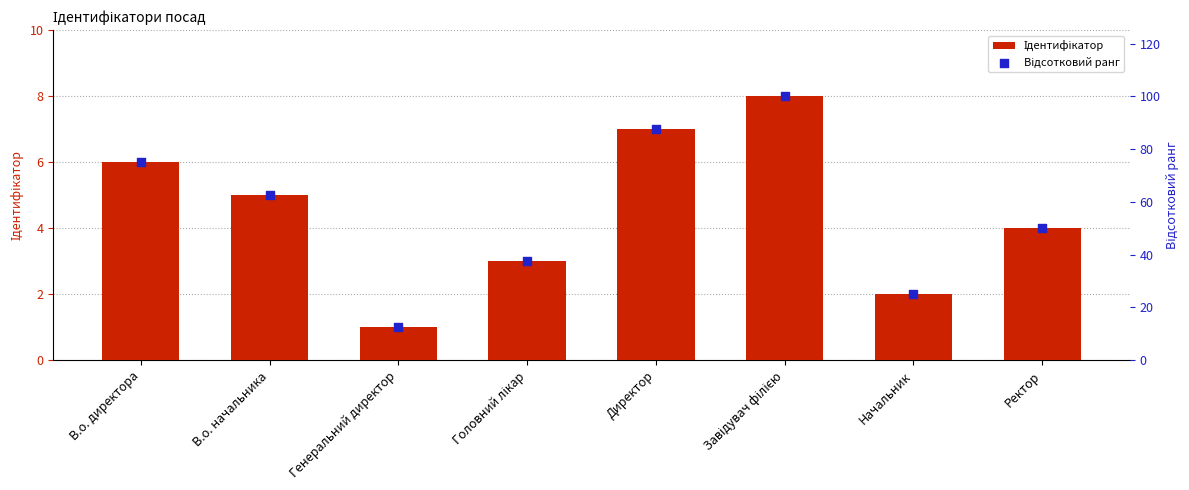

Which series reaches the minimum Y coordinate?

Ідентифікатор